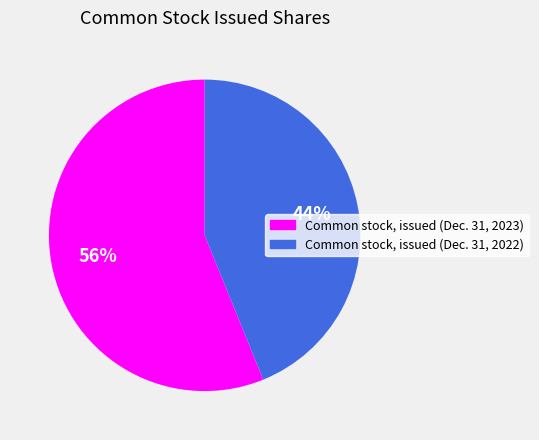

Do Common stock, issued (Dec. 31, 2022) and Common stock, issued (Dec. 31, 2023) together represent more than half of the pie?

Yes